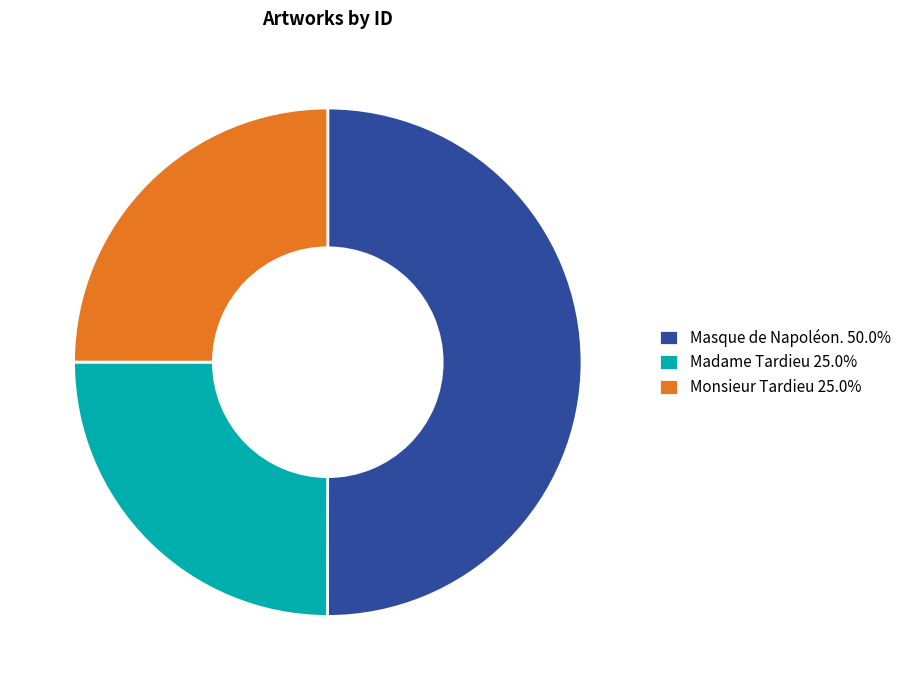

How many slices are in this pie chart?

3